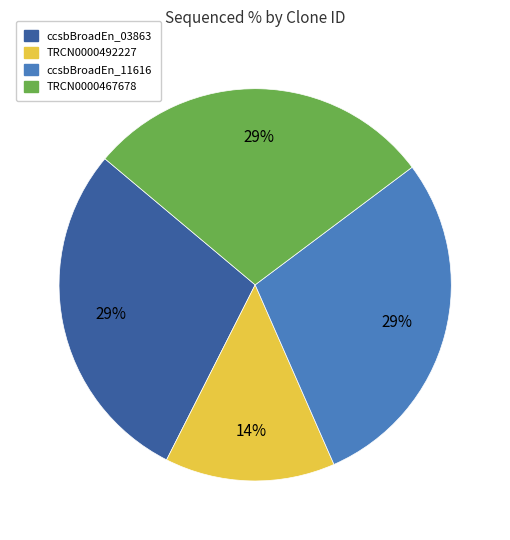

What percentage is the TRCN0000467678 slice, to the nearest percent?

29%